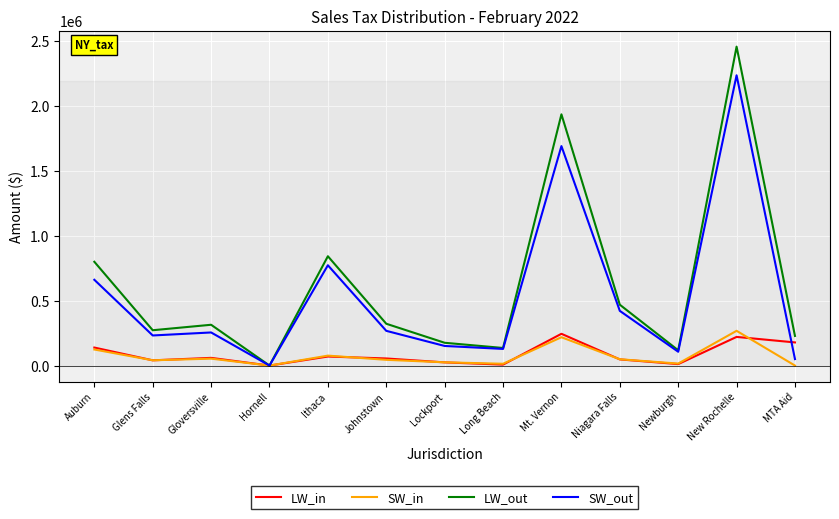

Is it true that LW_in equals 59244.9 at Gloversville?

True